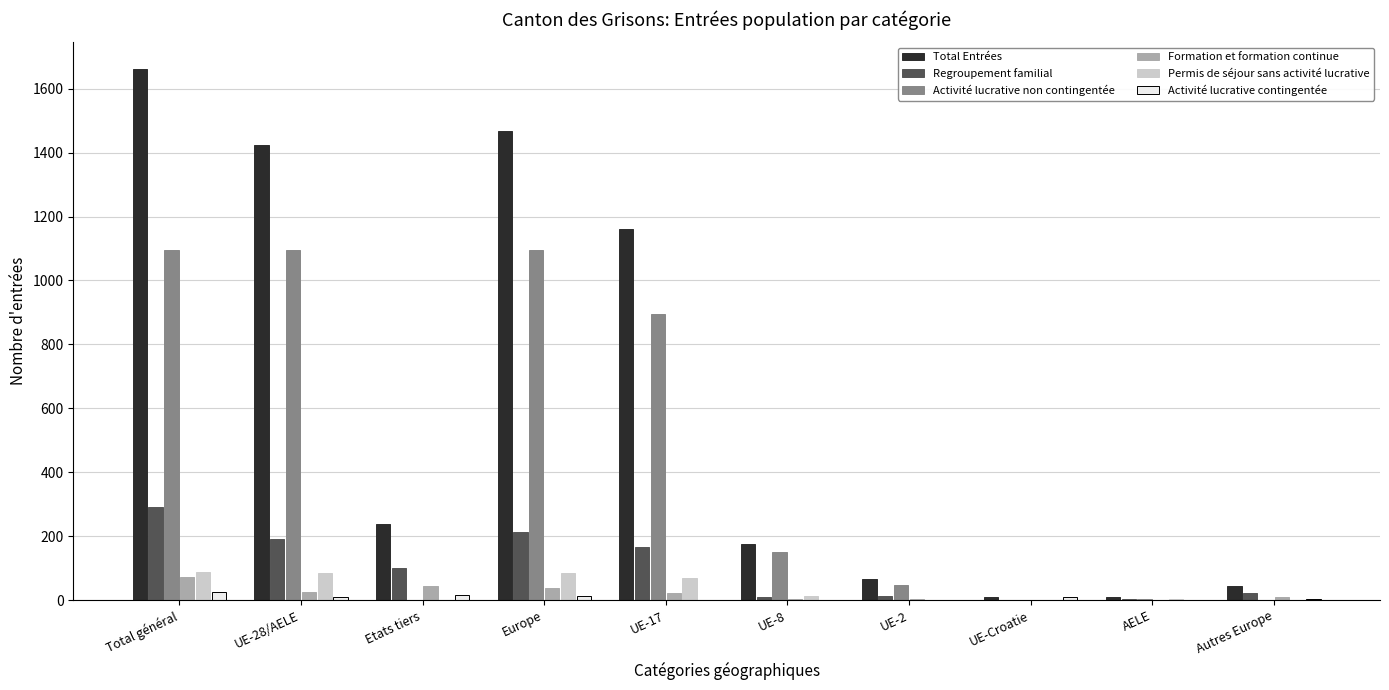

Which series changed the most between UE-2 and Autres Europe?

Activité lucrative non contingentée